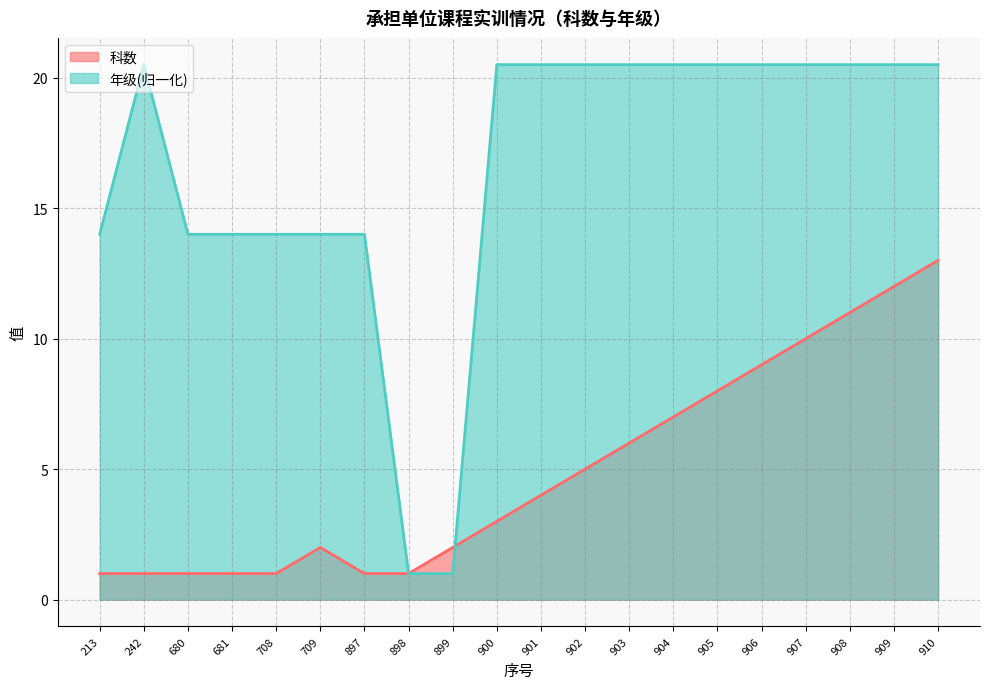

Which series changed the most between 902 and 908?

科数